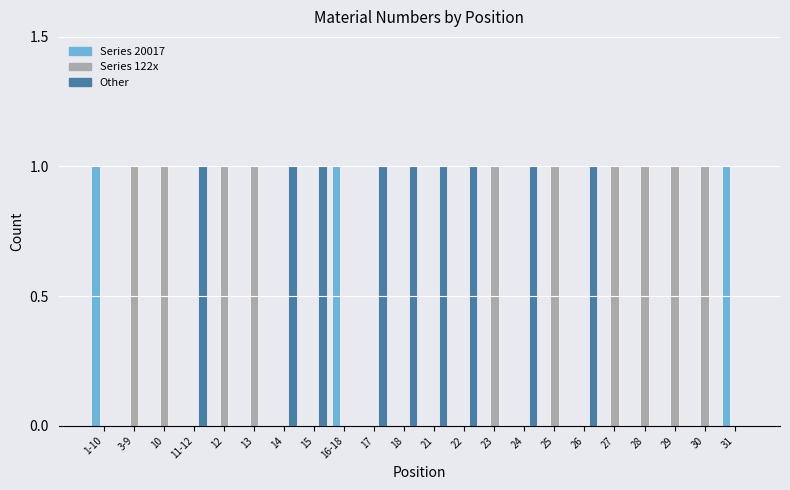

Is the value of Series 122x at 25 greater than the value of Series 20017 at 3-9?

Yes